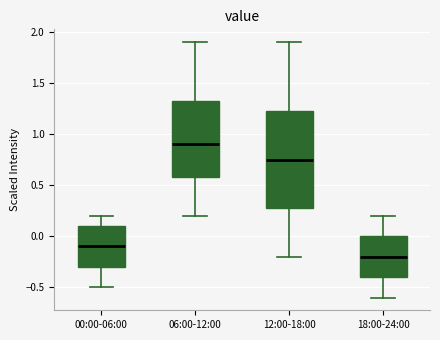

Reading left to right, read every box against the y-axis: the position of its median line, the range the box covers, and the ends of its whiskers. The values are not printed on the chart, so give them approximately, as read against the axis.

00:00-06:00: median -0.10, box -0.30 to 0.10, whiskers -0.50 to 0.20
06:00-12:00: median 0.90, box 0.60 to 1.35, whiskers 0.20 to 1.90
12:00-18:00: median 0.75, box 0.30 to 1.25, whiskers -0.20 to 1.90
18:00-24:00: median -0.20, box -0.40 to 0.00, whiskers -0.60 to 0.20